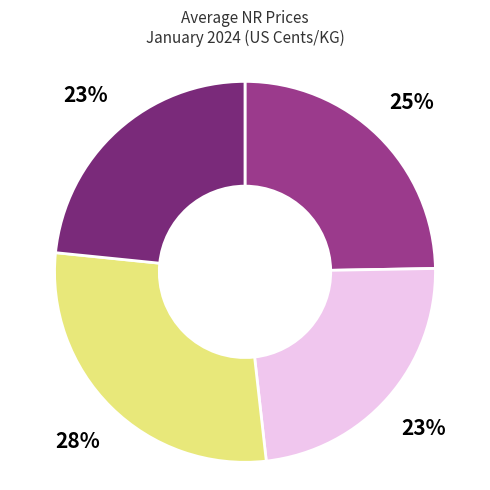

Does any single category account for the majority?

No